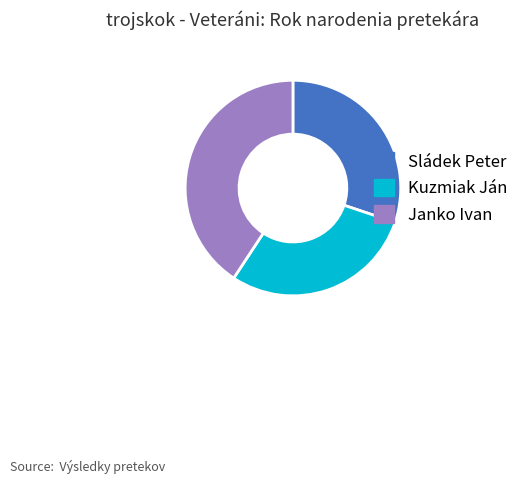

How many segments does this pie chart have?

3